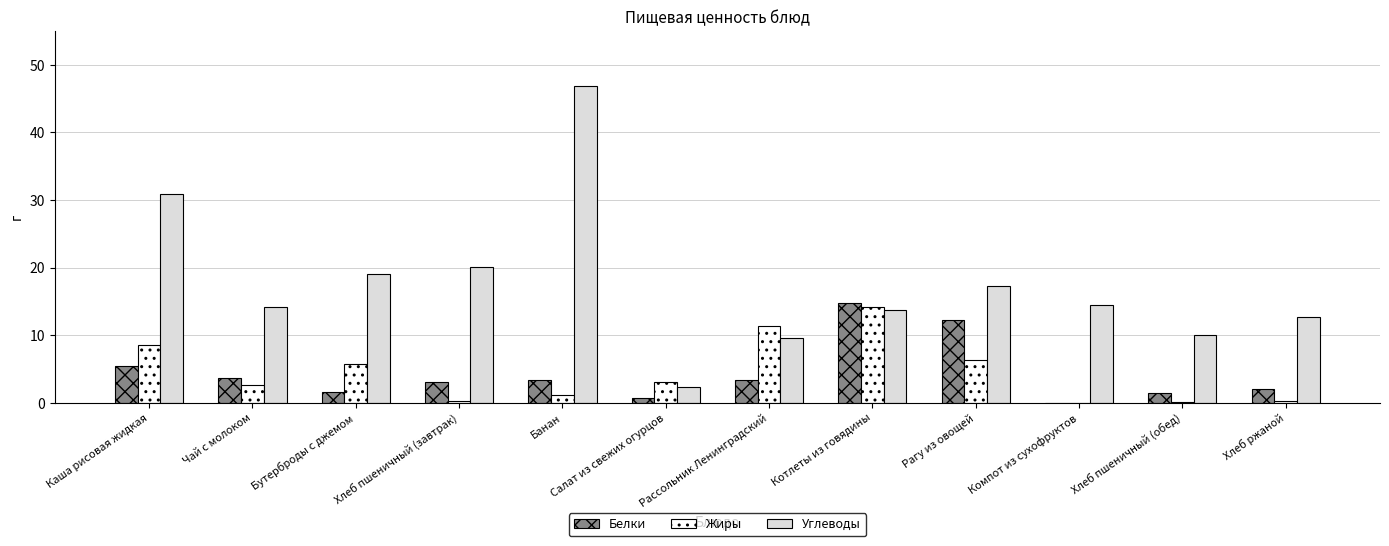

What is the approximate value of Углеводы at Банан?

46.9